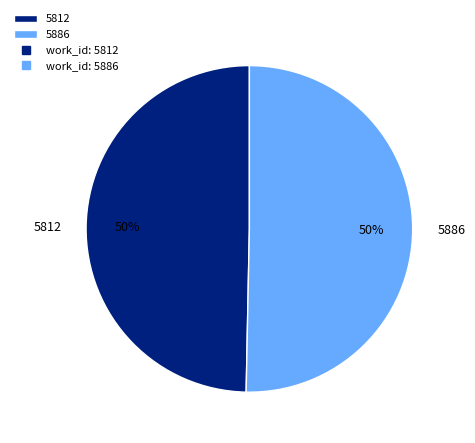

How many segments does this pie chart have?

2